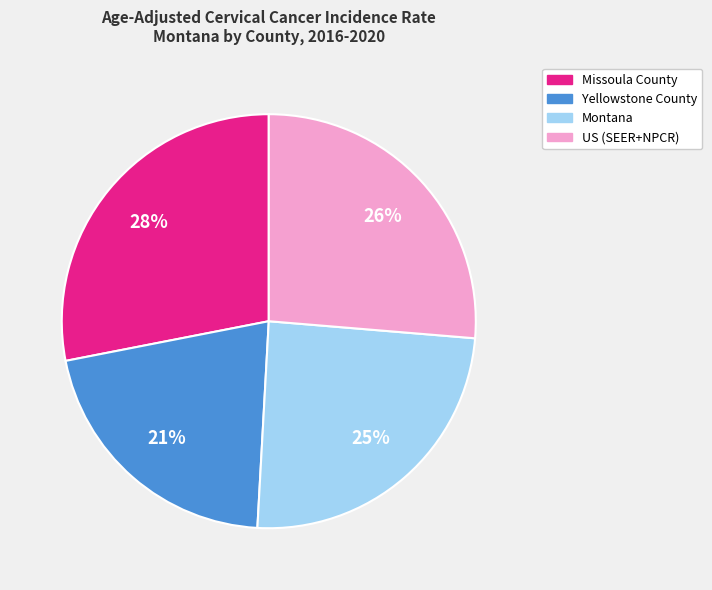

Do US (SEER+NPCR) and Montana together represent more than half of the pie?

Yes